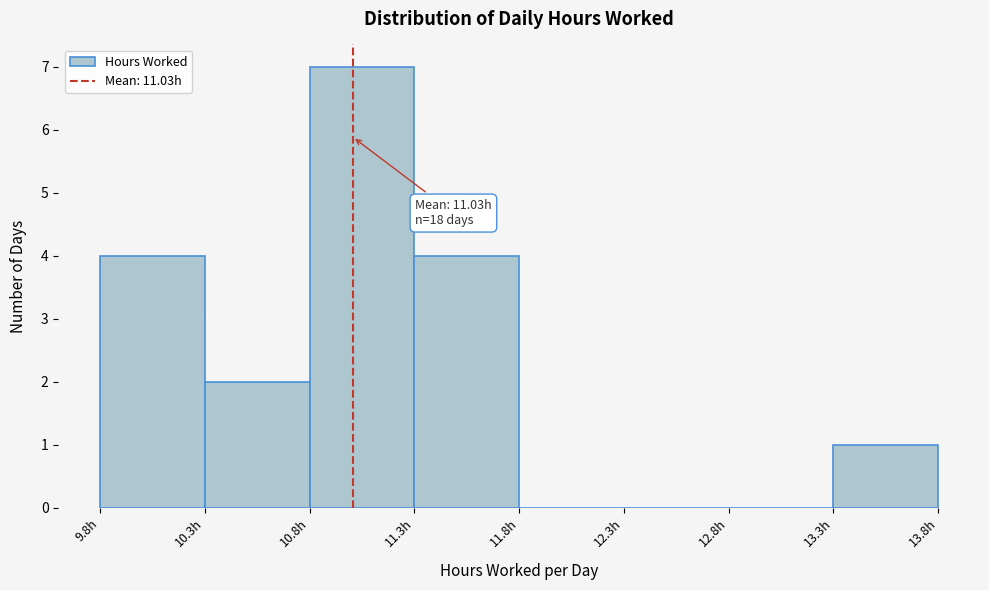

Reading left to right, extract all data points from this chart.

9.8h=4	10.3h=2	10.8h=7	11.3h=4	11.8h=0	12.3h=0	12.8h=0	13.3h=1